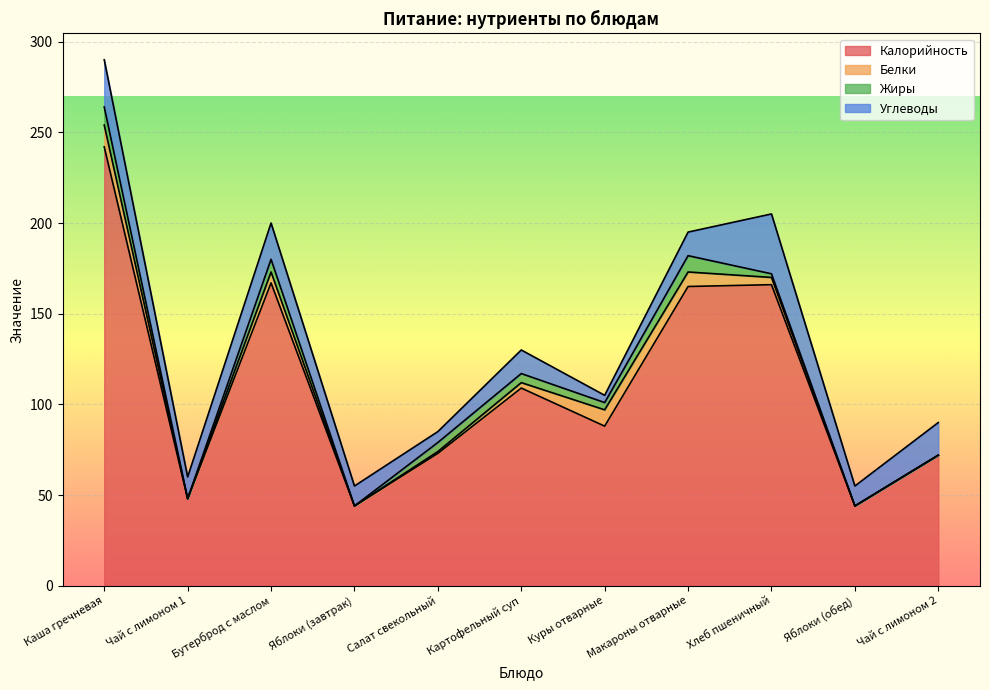

What is the maximum value for Жиры?

10